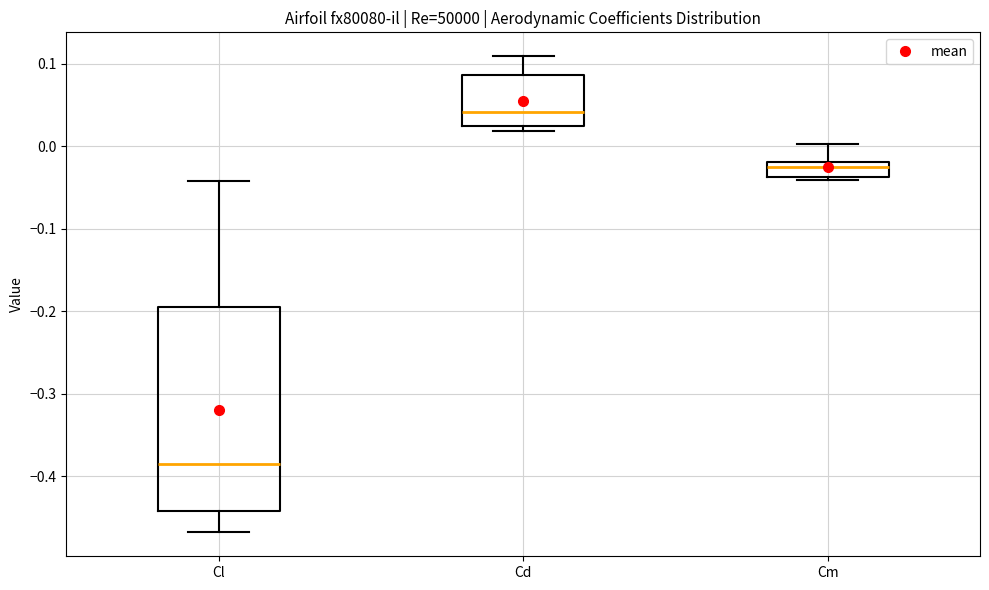

Where is the upper edge of the box for Cl on the y-axis? The values are not printed on the chart, so give them approximately, as read against the axis.

-0.20